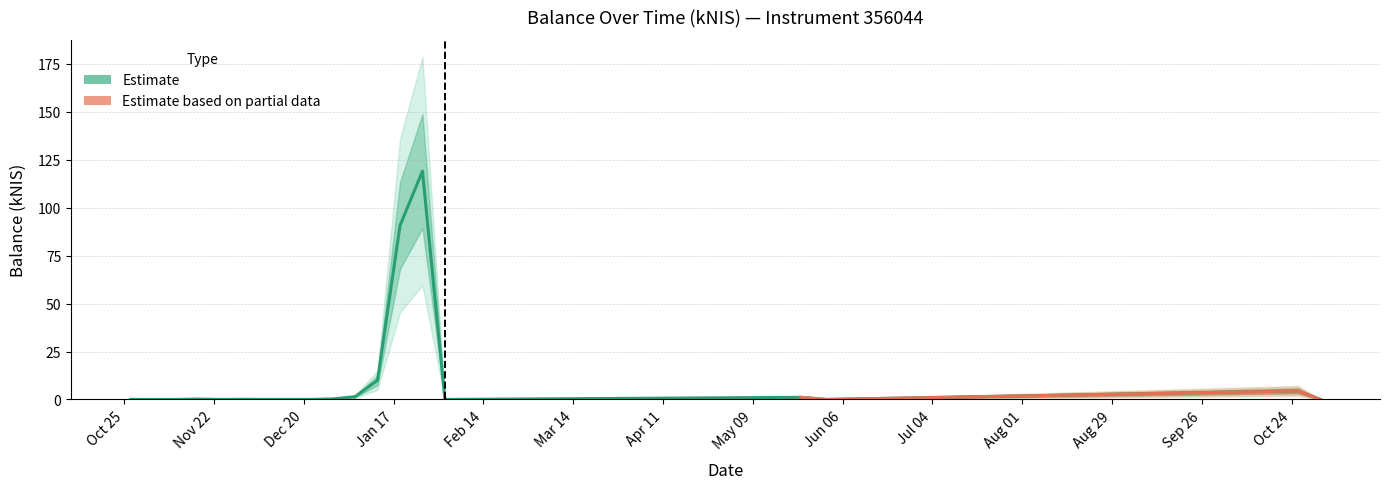

True or false: there are more than 2 points higher than both neighbors.

True